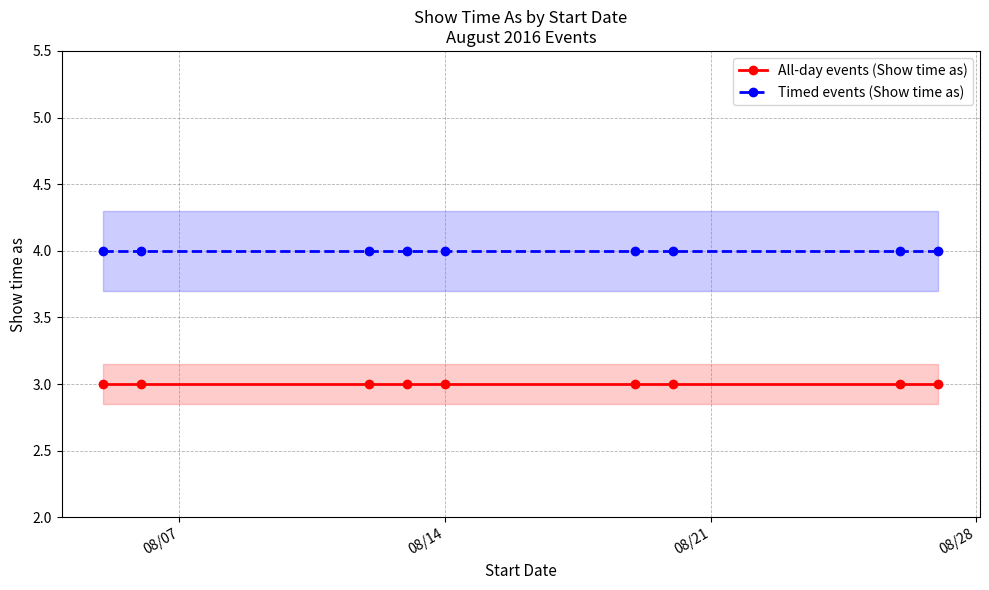

Reading left to right, transcribe all the data shown in this chart.

All-day events (Show time as): 3	3	3	3	3	3	3	3	3
Timed events (Show time as): 4	4	4	4	4	4	4	4	4